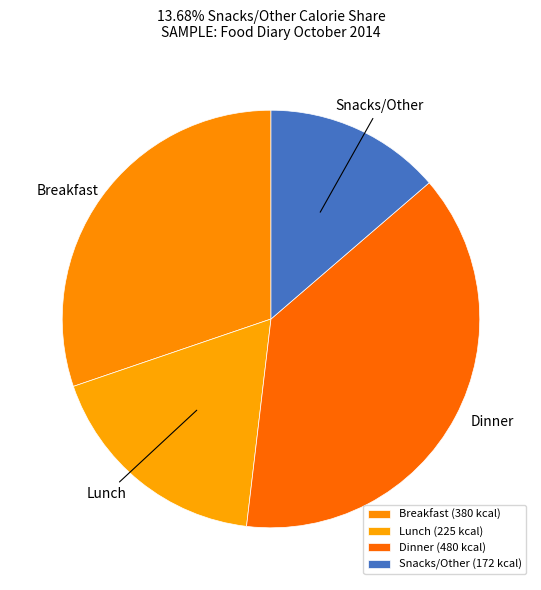

The Lunch slice represents 18% of the pie. True or false?

True